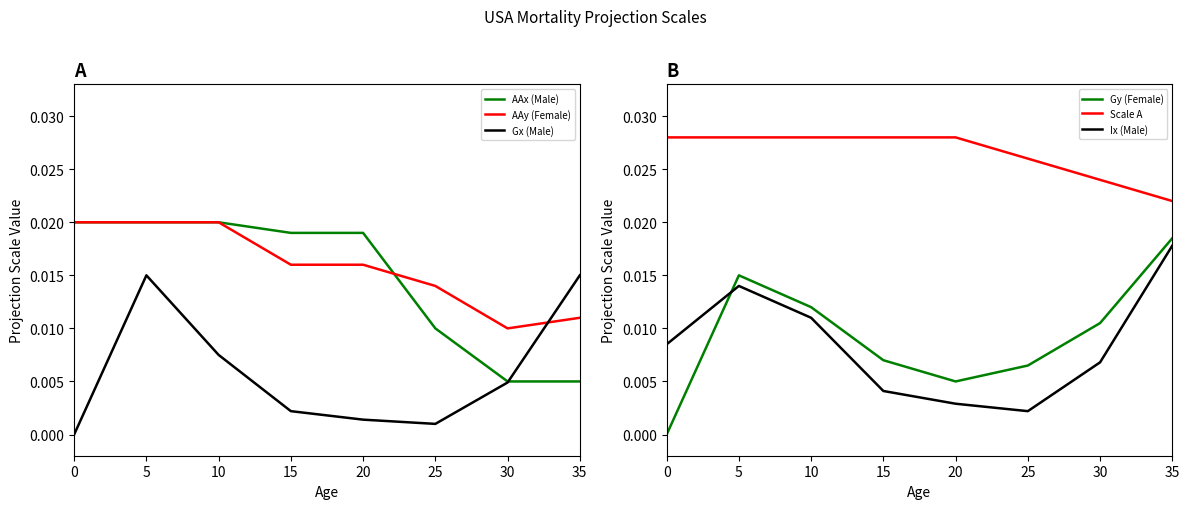

Reading right to left, extract all data points from this chart.

AAx (Male): 35=0.0	30=0.0	25=0.0	20=0.0	15=0.0	10=0.0	5=0.0	0=0.0
AAy (Female): 35=0.0	30=0.0	25=0.0	20=0.0	15=0.0	10=0.0	5=0.0	0=0.0
Gx (Male): 35=0.0	30=0.0	25=0.0	20=0.0	15=0.0	10=0.0	5=0.0	0=0.0
Gy (Female): 35=0.0	30=0.0	25=0.0	20=0.0	15=0.0	10=0.0	5=0.0	0=0.0
Scale A: 35=0.0	30=0.0	25=0.0	20=0.0	15=0.0	10=0.0	5=0.0	0=0.0
Ix (Male): 35=0.0	30=0.0	25=0.0	20=0.0	15=0.0	10=0.0	5=0.0	0=0.0